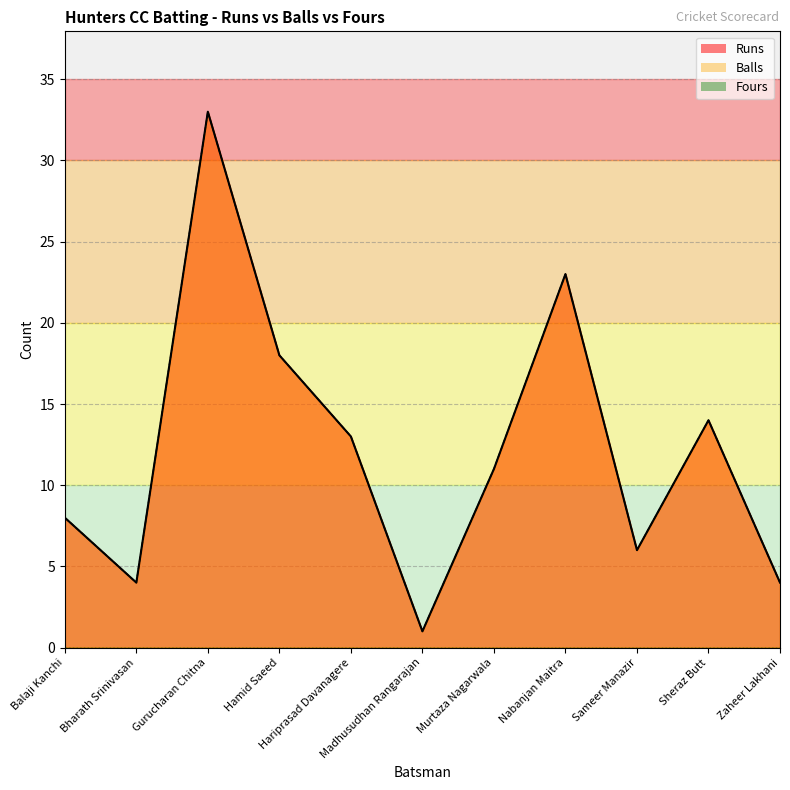

At which category does Balls reach its first local peak?

Gurucharan Chitna